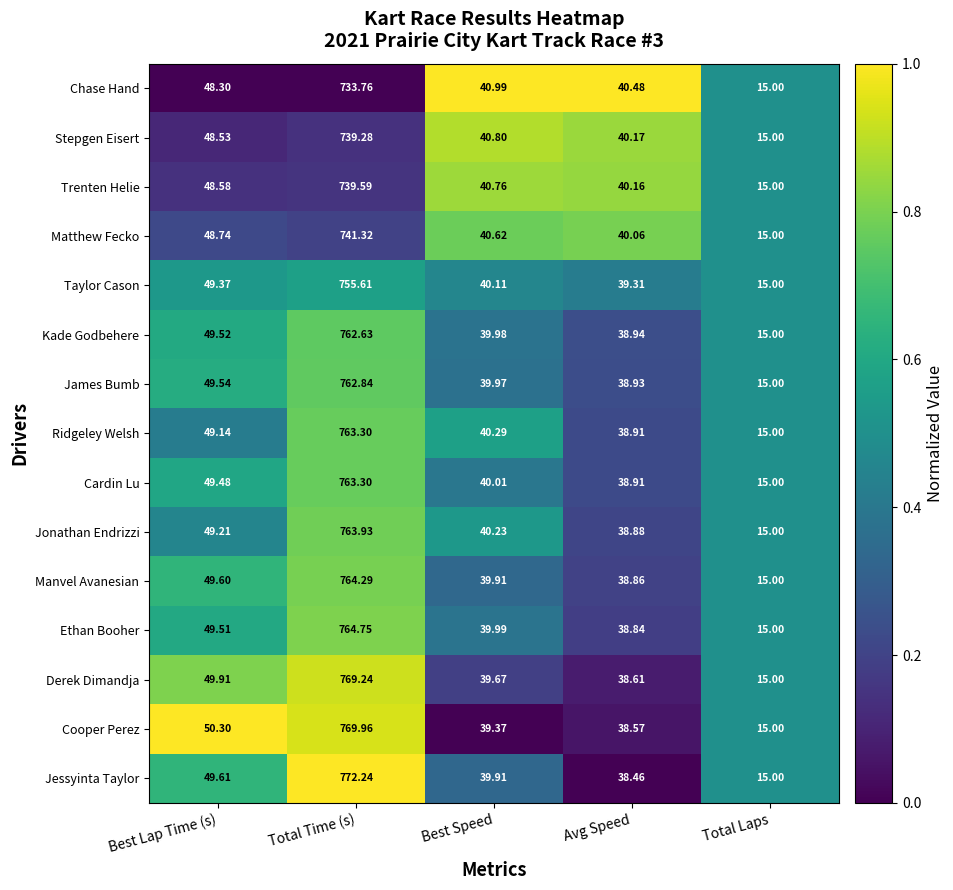

Rank the categories by Jonathan Endrizzi value from highest to lowest.

Total Time (s), Best Lap Time (s), Best Speed, Avg Speed, Total Laps